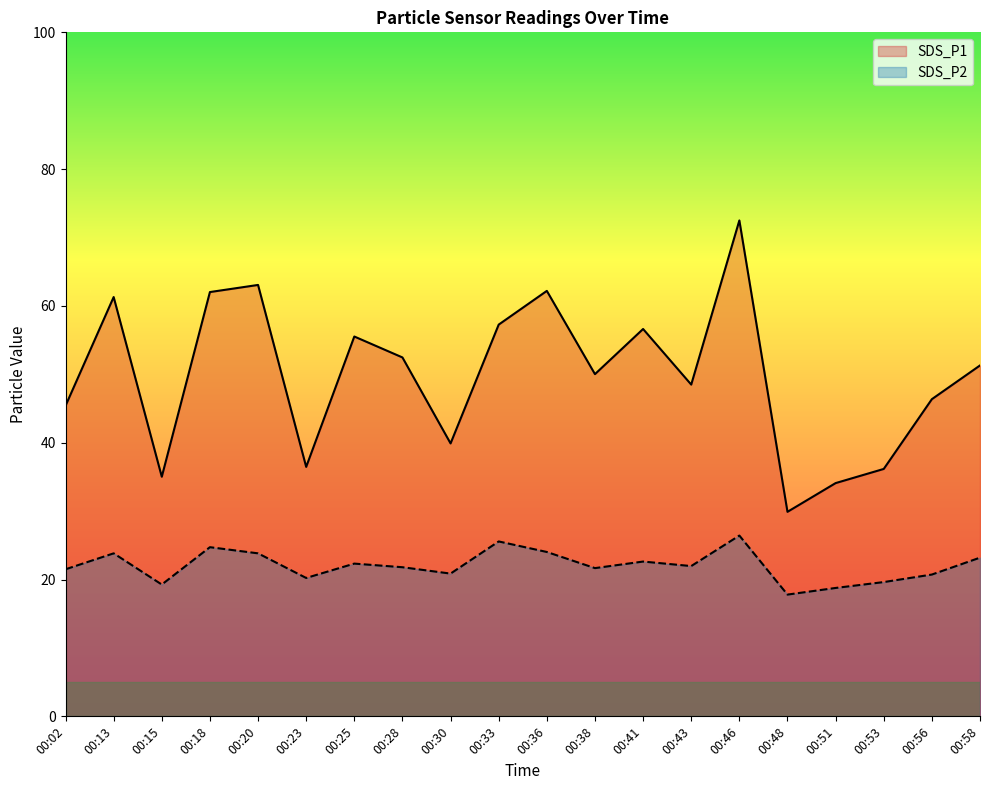

At which category does SDS_P1 reach its first local peak?

00:13